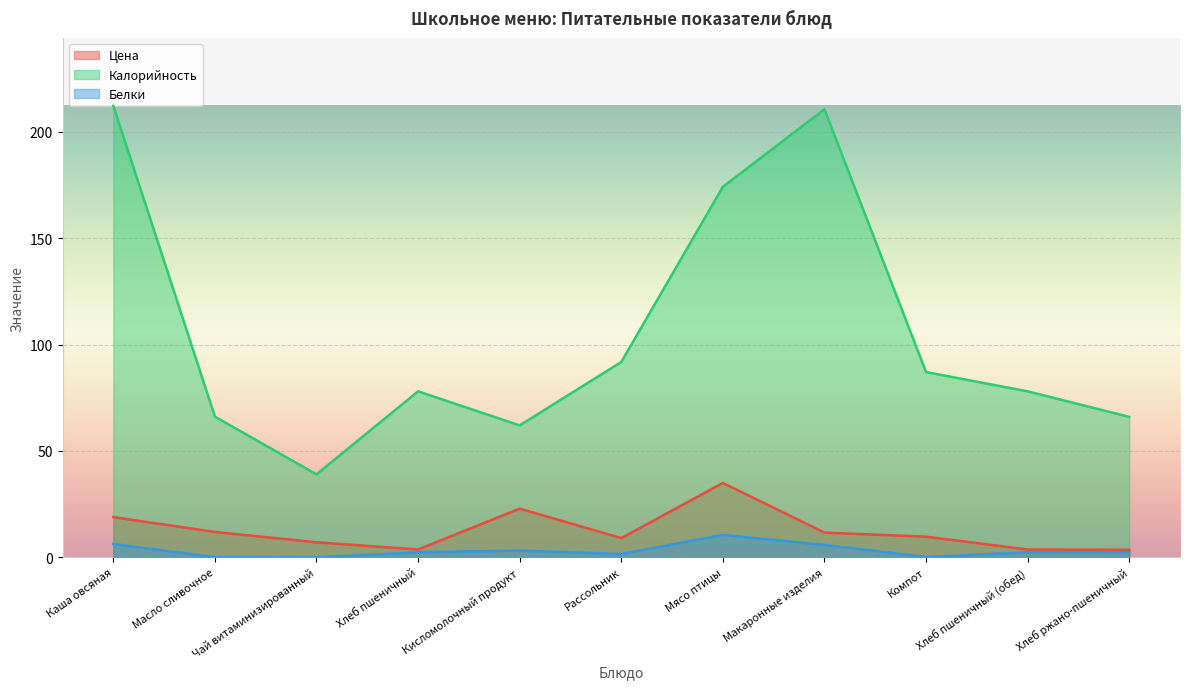

List the labels in order of Цена value, smallest first.

Хлеб ржано-пшеничный, Хлеб пшеничный, Хлеб пшеничный (обед), Чай витаминизированный, Рассольник, Компот, Макаронные изделия, Масло сливочное, Каша овсяная, Кисломолочный продукт, Мясо птицы